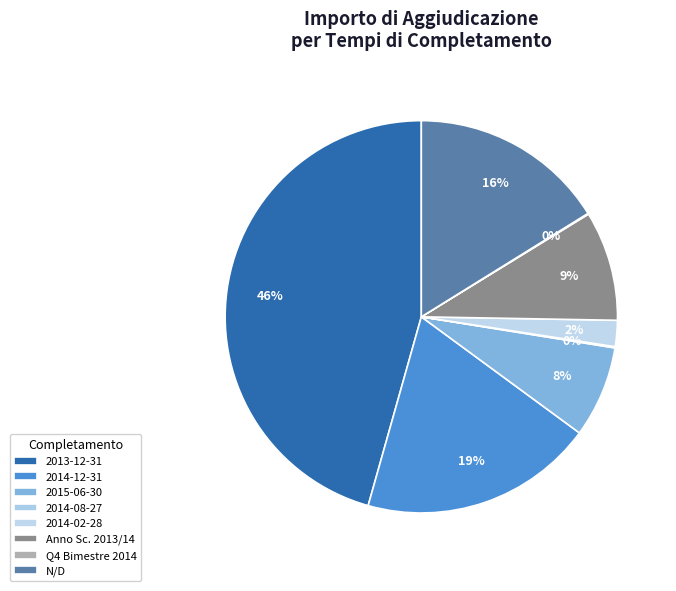

Is 2014-08-27 the majority of the pie?

No